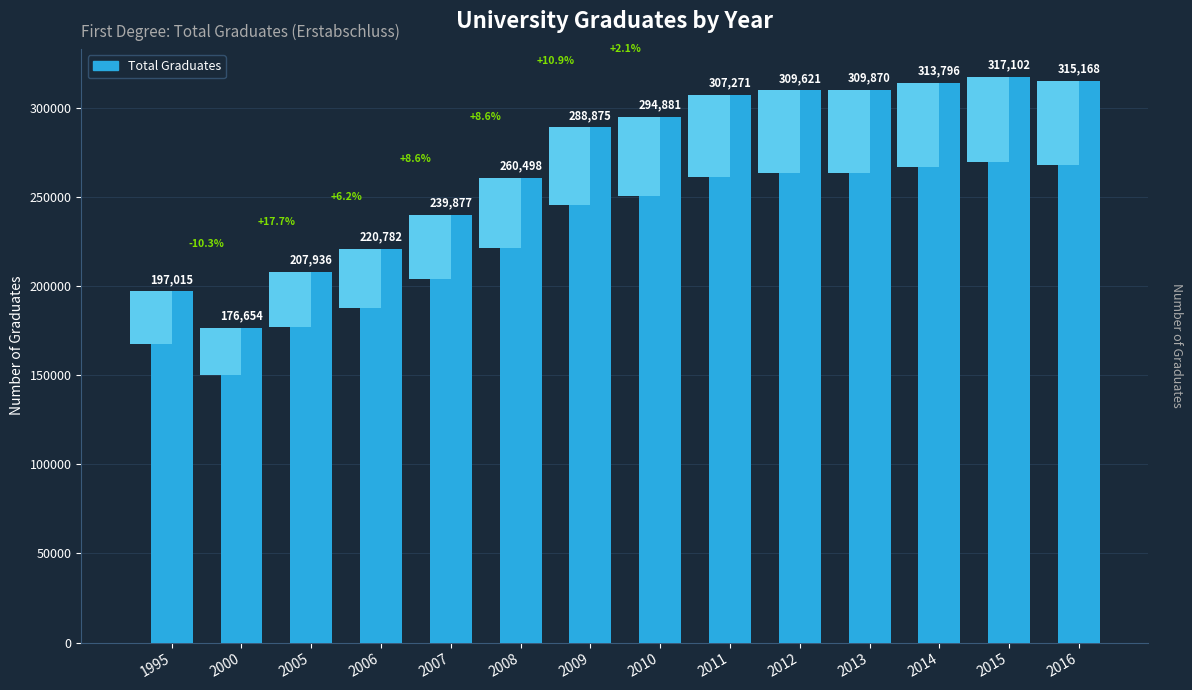

Reading right to left, what are all the values shown in this chart?

315168	317102	313796	309870	309621	307271	294881	288875	260498	239877	220782	207936	176654	197015